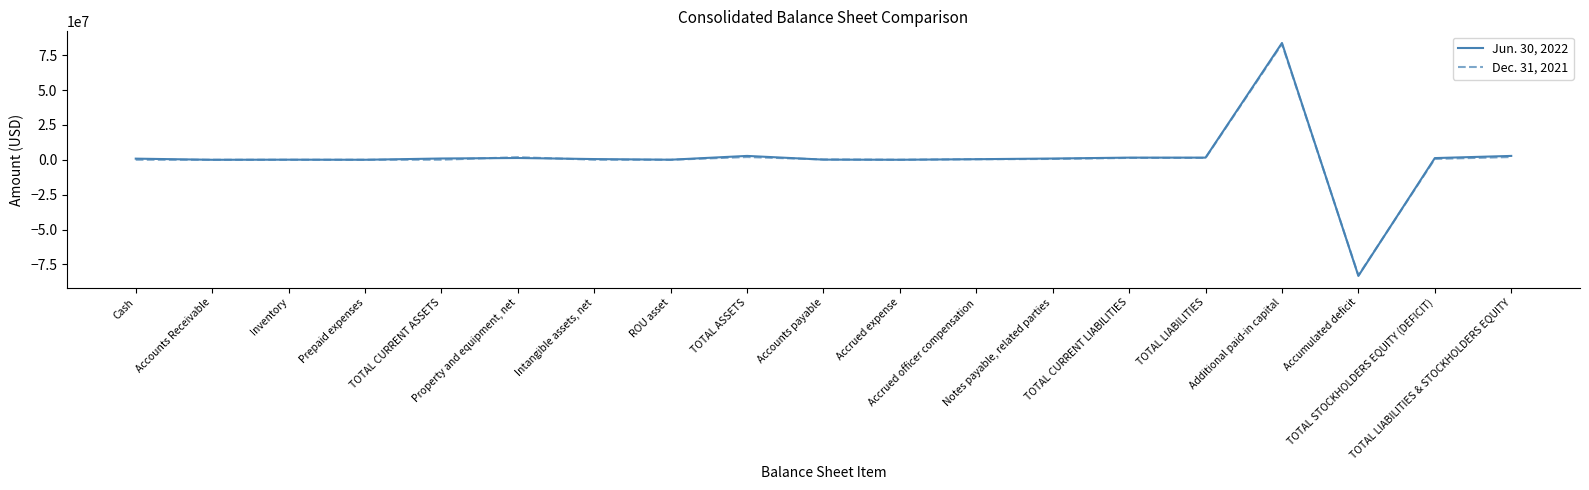

What is the lowest value of the Dec. 31, 2021 series?

-82832901